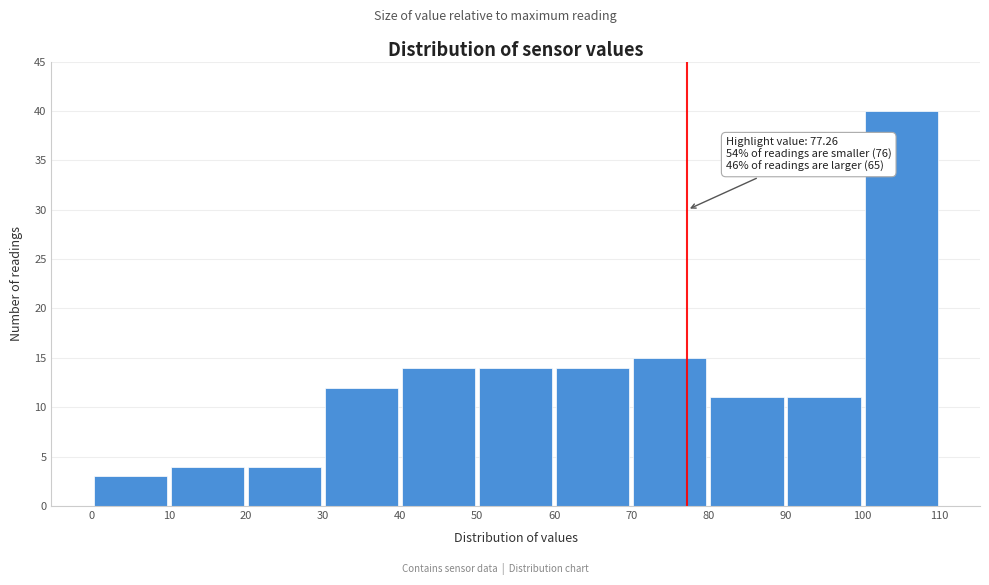

Which range on the x-axis has the tallest bar?

100 to 110